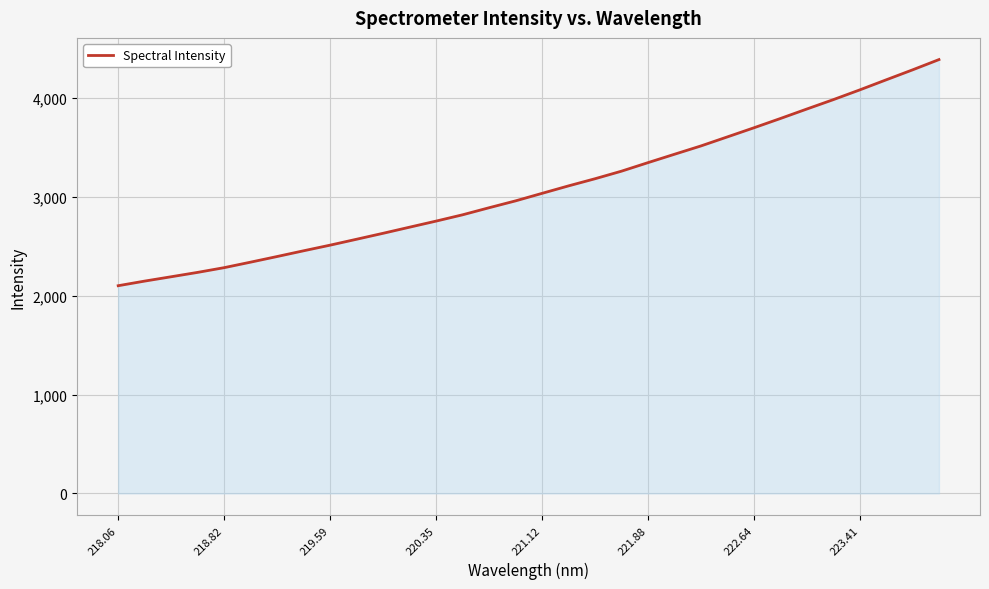

What is the greatest value displayed?

4389.3